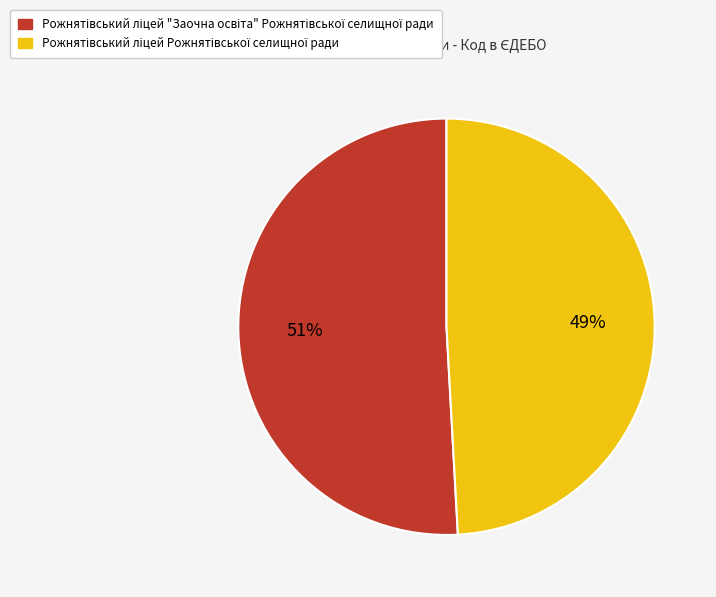

Does any single category account for the majority?

Yes